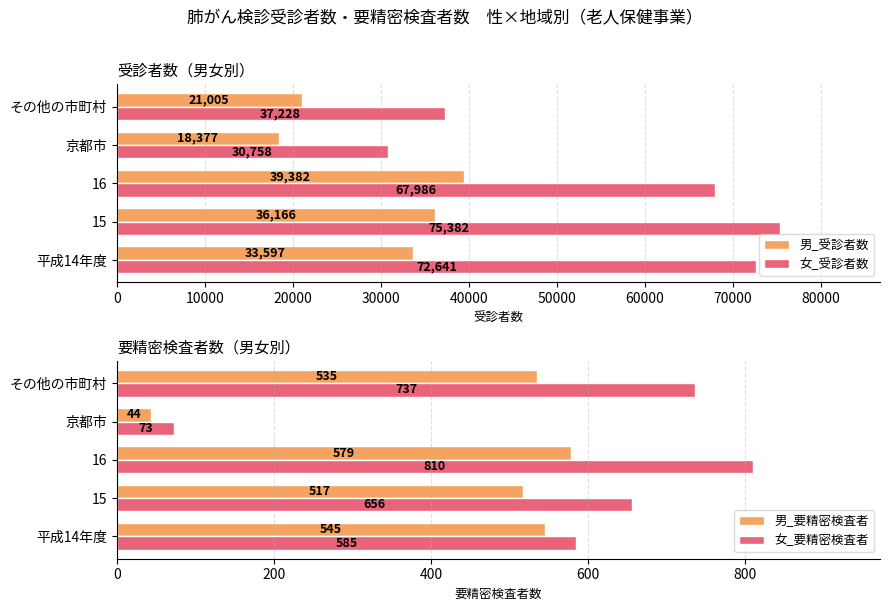

Where is 女_受診者数 nearest to the value 53070?

16